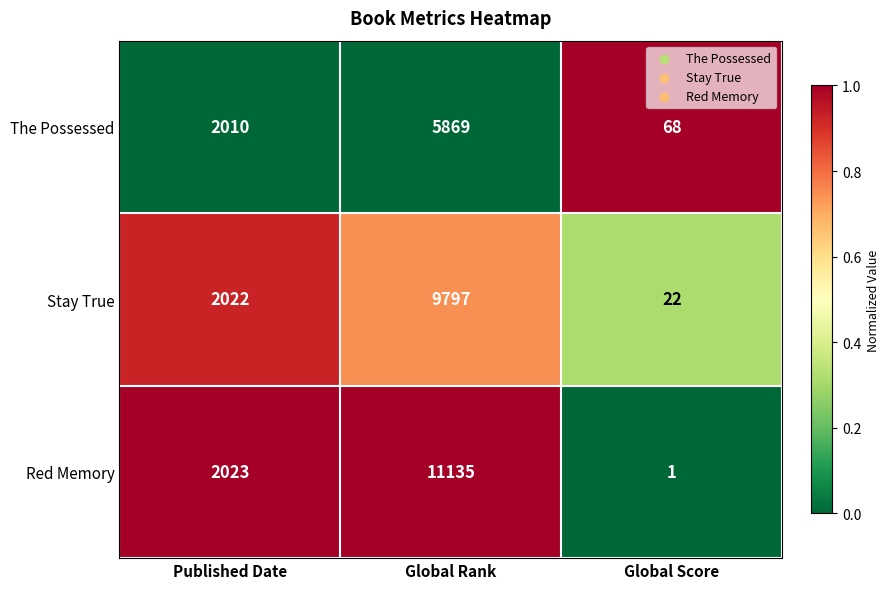

The value of The Possessed at Global Rank is 1493. True or false?

False